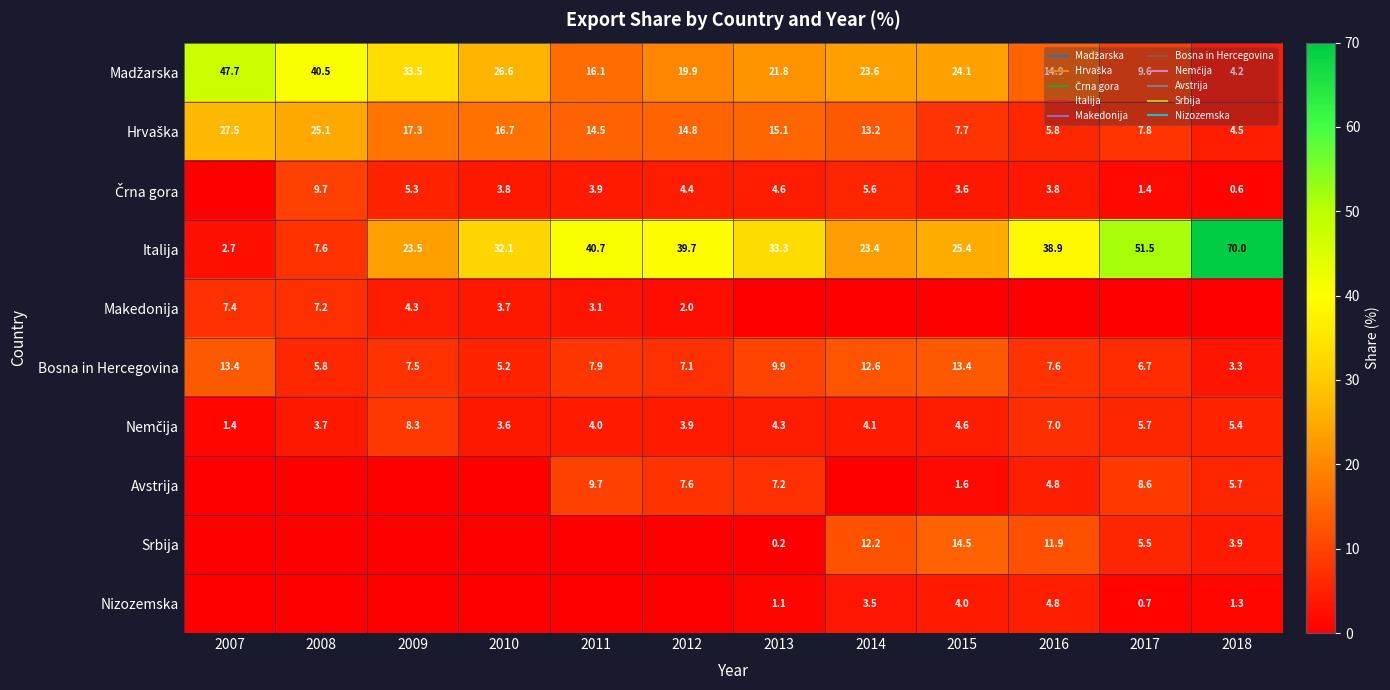

Where does the Makedonija series first go above 1?

2007